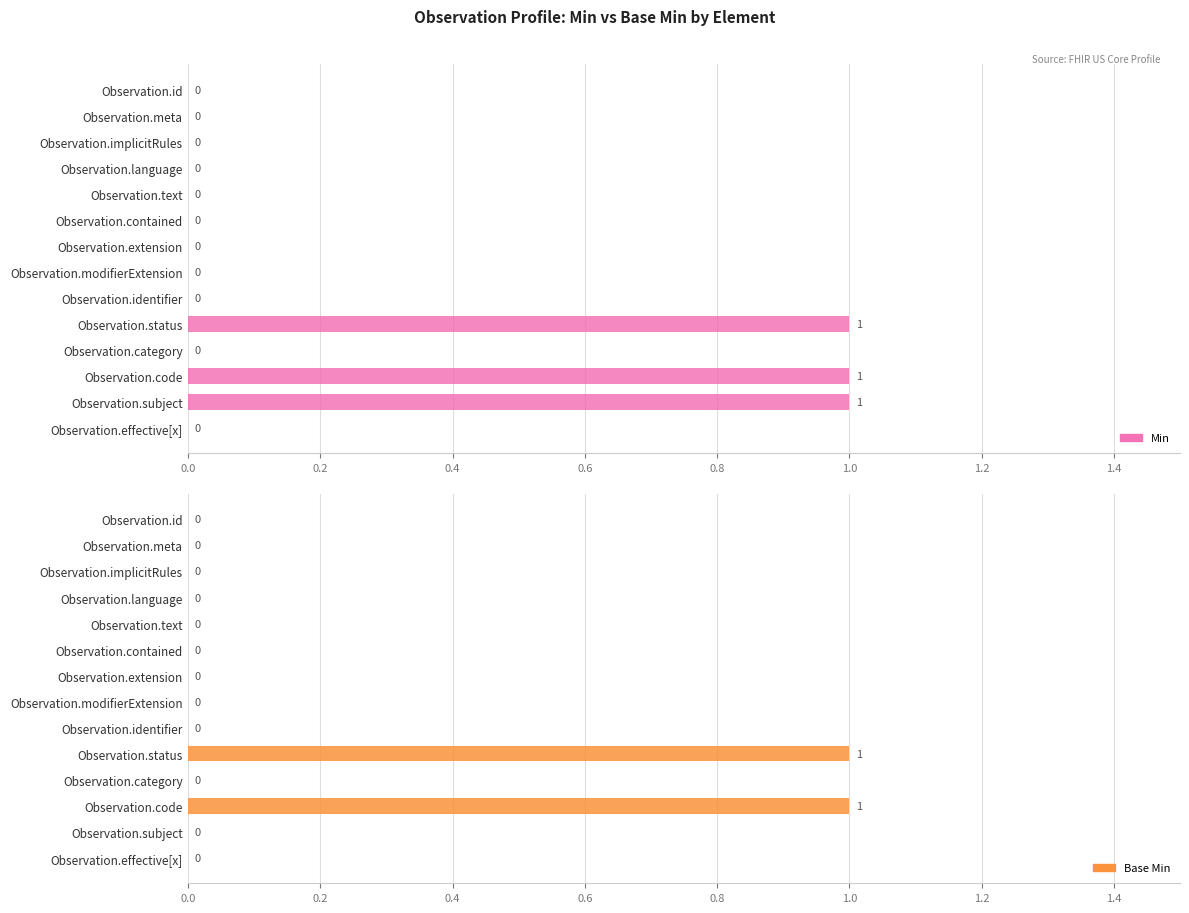

What is the difference between the Base Min values at 0.2 and 9?

1